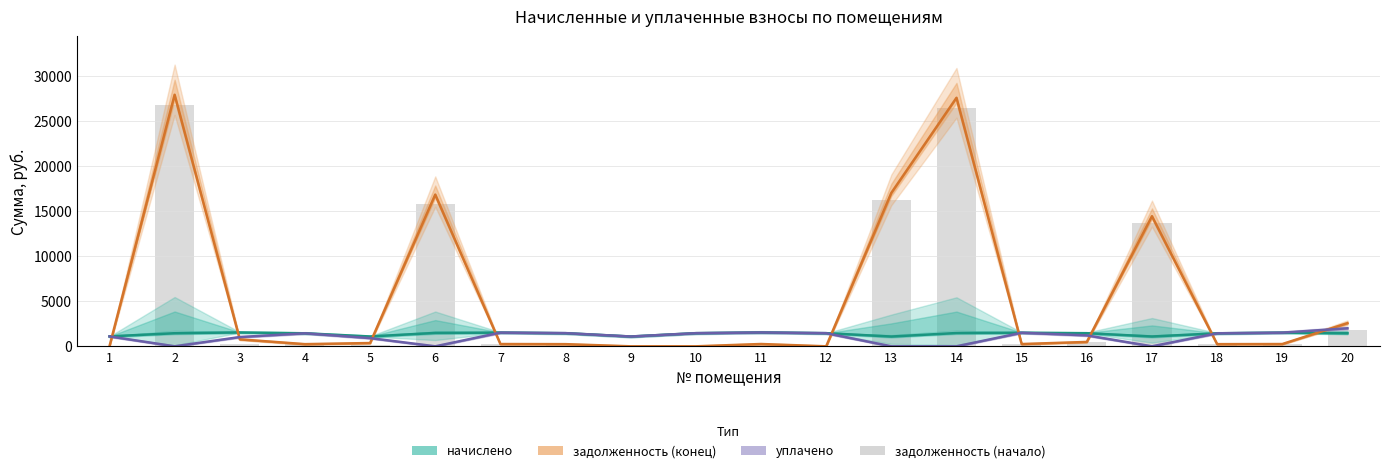

Which has a higher value, 16 or 6?

6